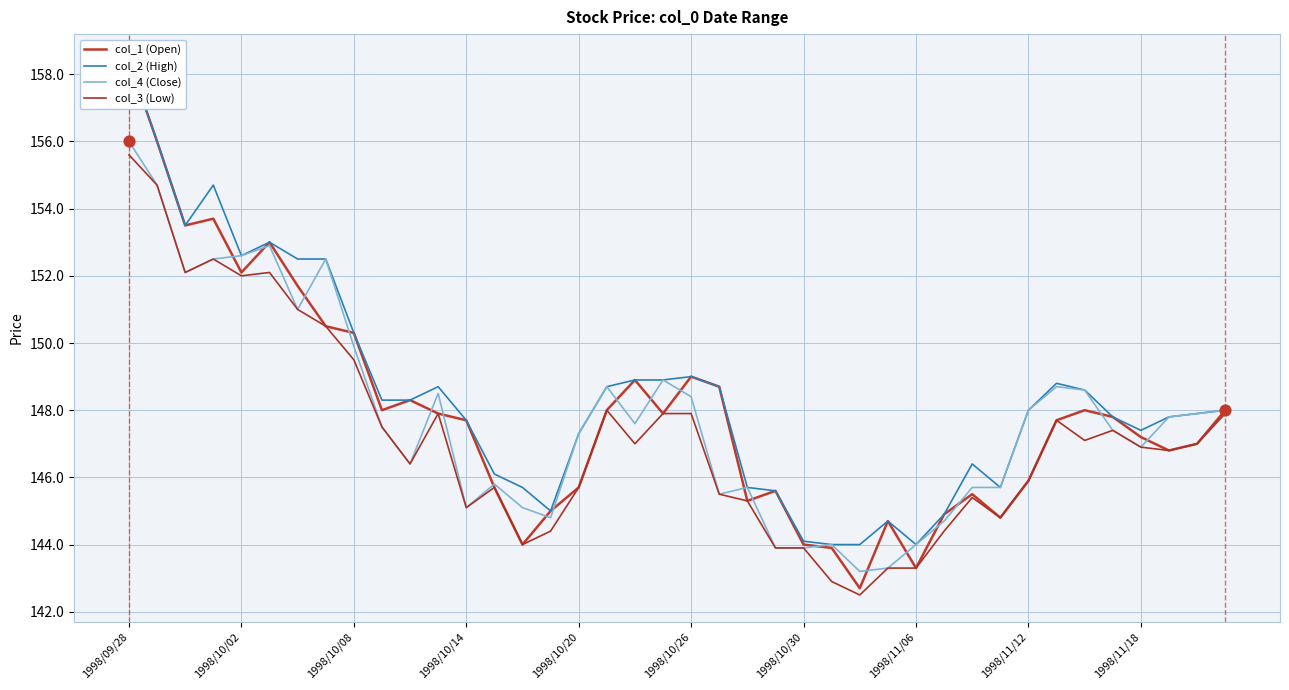

Which series has the largest total across all categories?

col_2 (High)